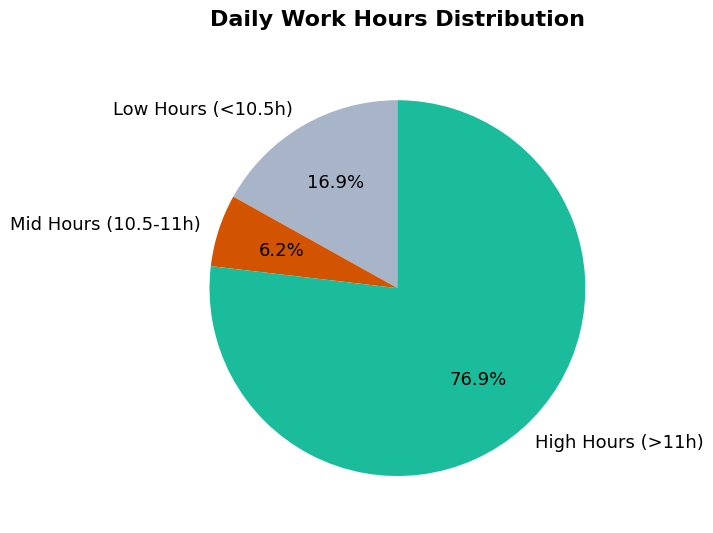

Does any single category account for the majority?

Yes